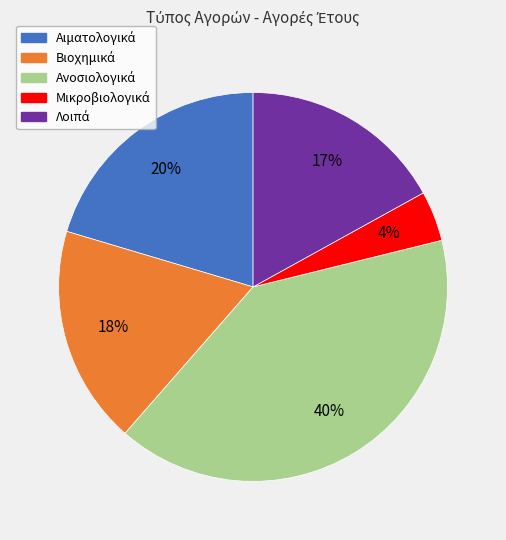

To the nearest percent, what is the difference between the largest and smallest slice percentages?

36%